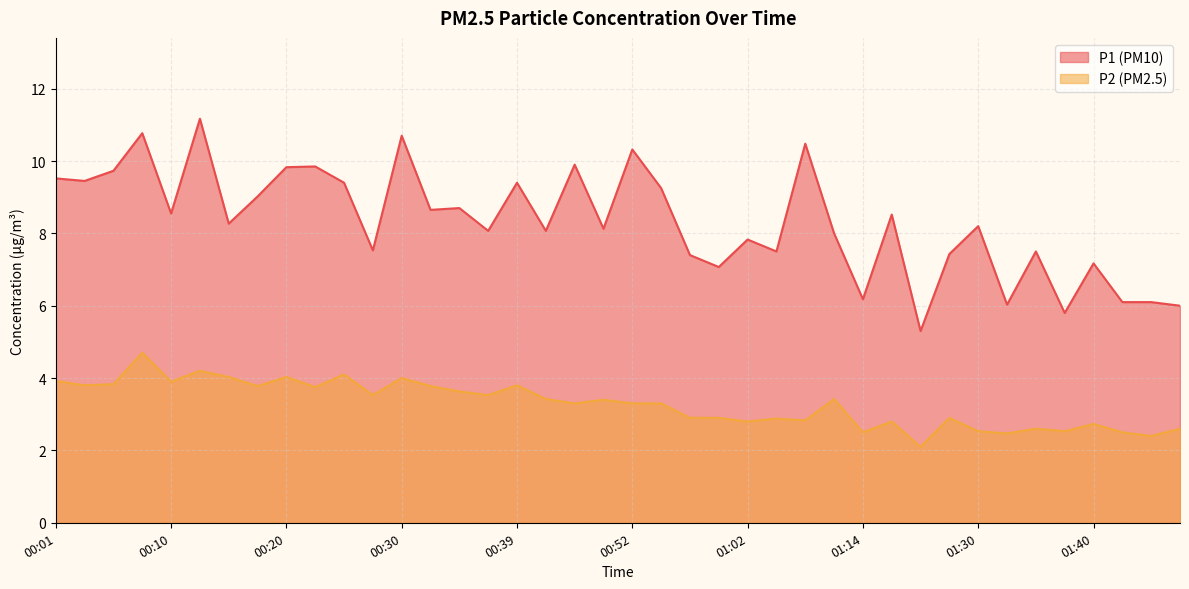

How many values in the P1 series exceed 8?

24